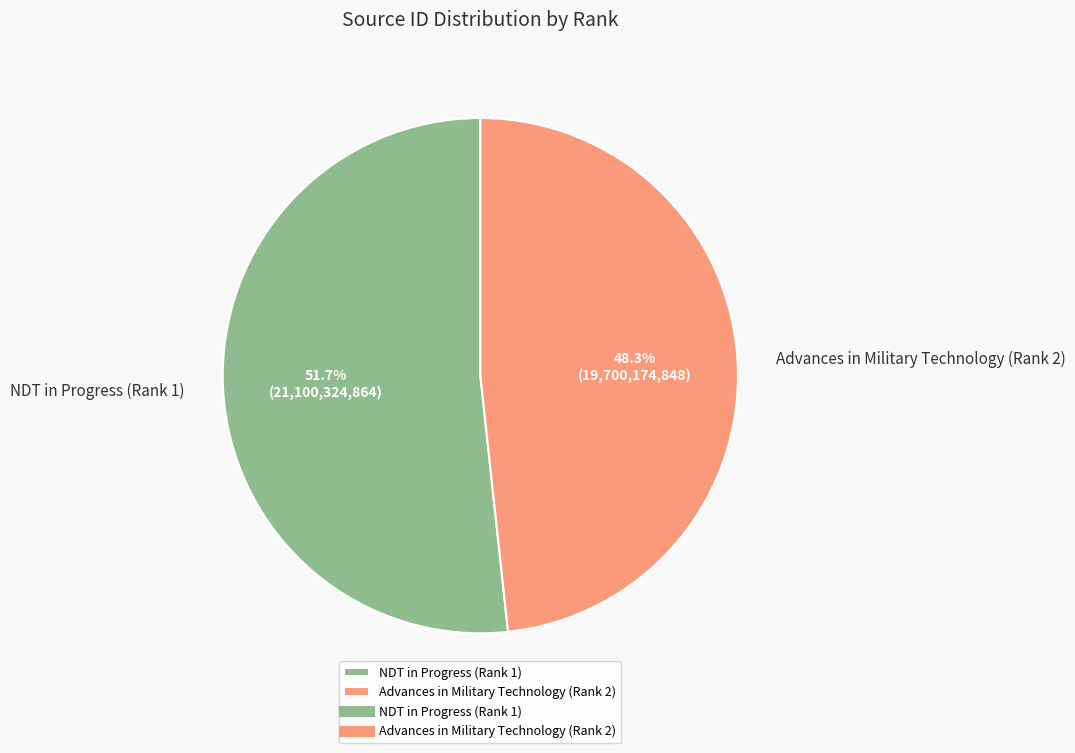

Between NDT in Progress (Rank 1) and Advances in Military Technology (Rank 2), which is larger?

NDT in Progress (Rank 1)